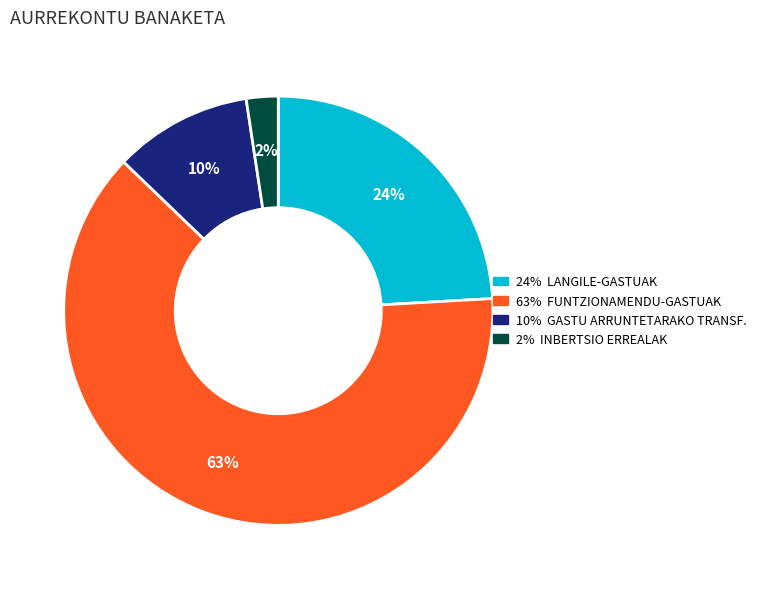

Does any single category account for the majority?

Yes